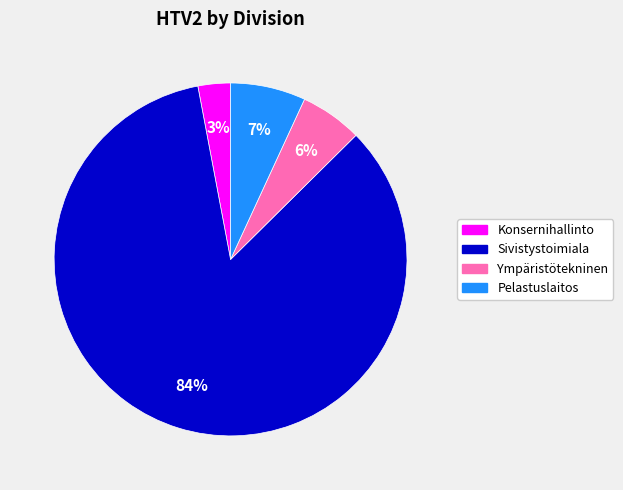

Between Sivistystoimiala and Ympäristötekninen, which is larger?

Sivistystoimiala